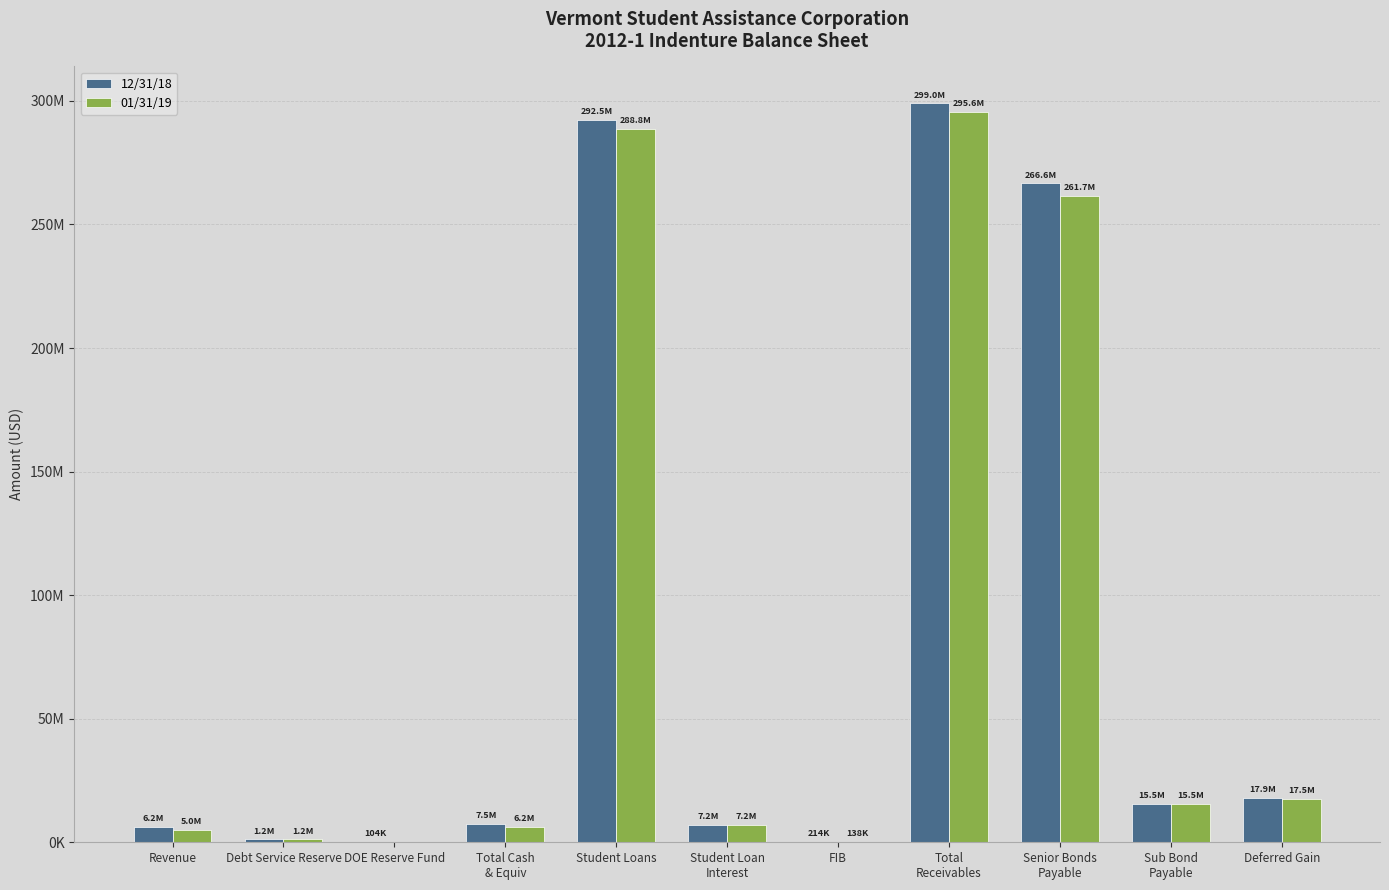

Does the chart contain stacked bars?

No